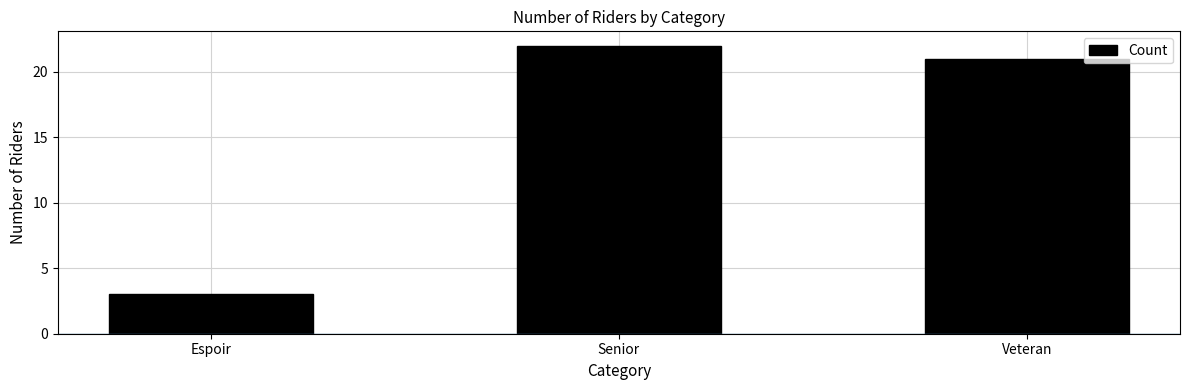

Read the value at Senior, to the nearest 10.

20